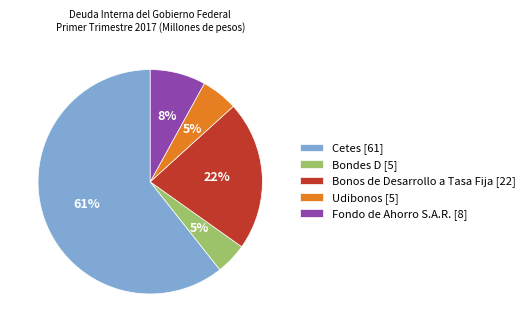

Is the sum of Cetes [61] and Bonos de Desarrollo a Tasa Fija [22] greater than half?

Yes